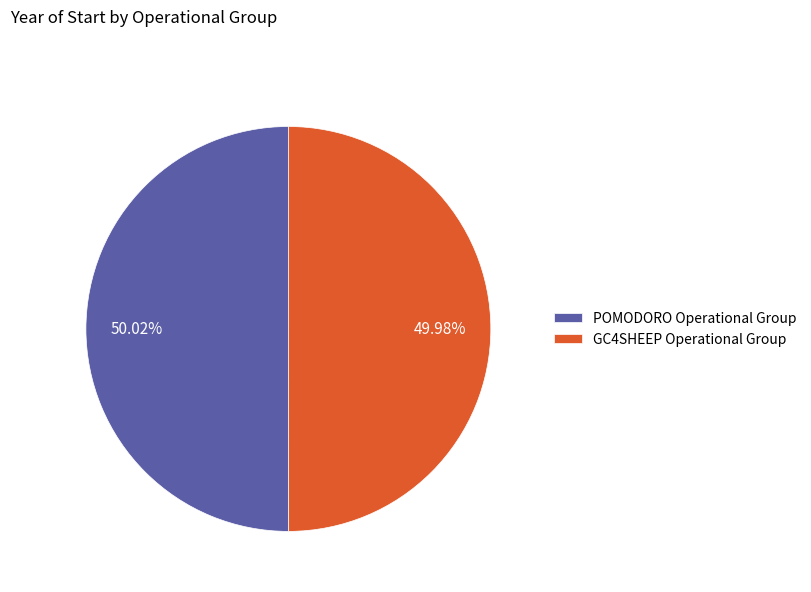

The POMODORO Operational Group slice represents 50% of the pie. True or false?

True